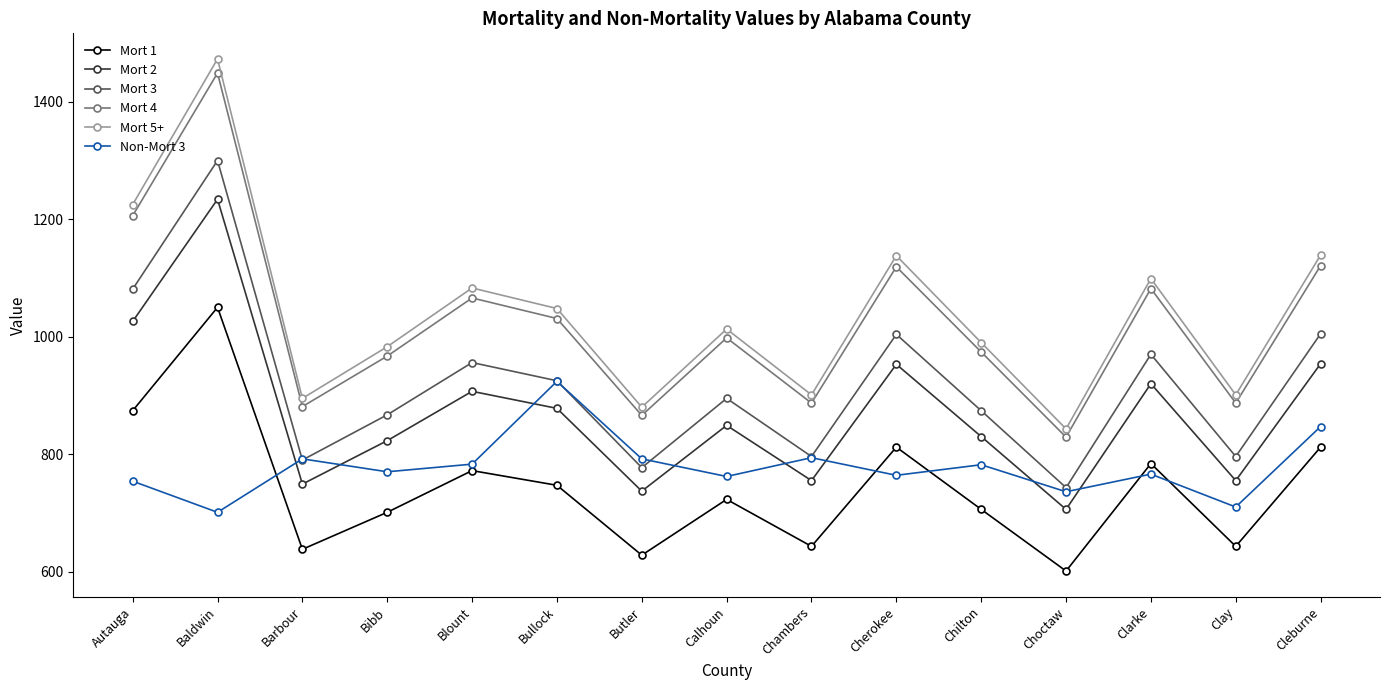

At which label does Mort 3 reach its peak?

Baldwin